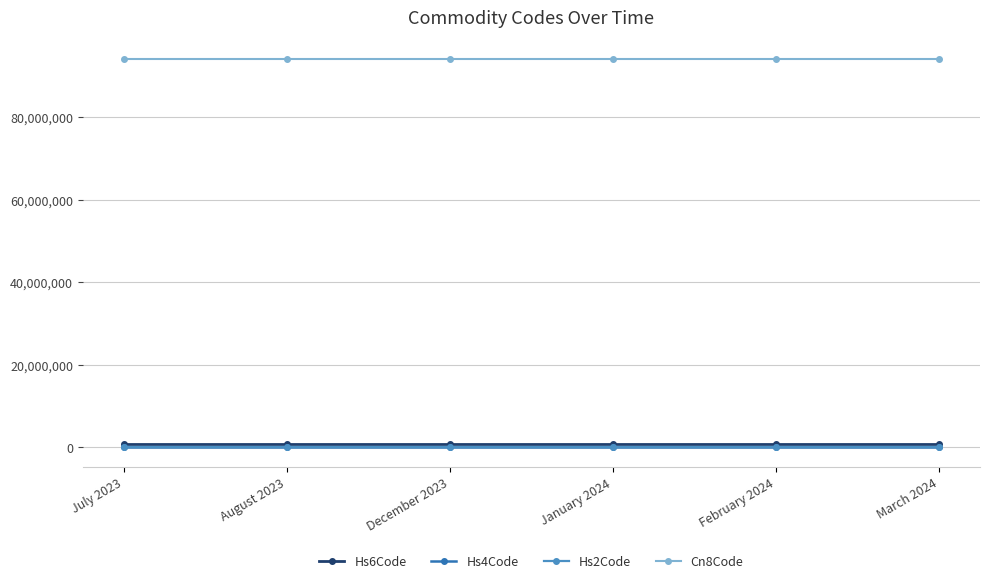

Reading left to right, transcribe all the data shown in this chart.

Hs6Code: 940320	940320	940320	940320	940320	940320
Hs4Code: 9403	9403	9403	9403	9403	9403
Hs2Code: 94	94	94	94	94	94
Cn8Code: 94032080	94032080	94032080	94032080	94032080	94032080